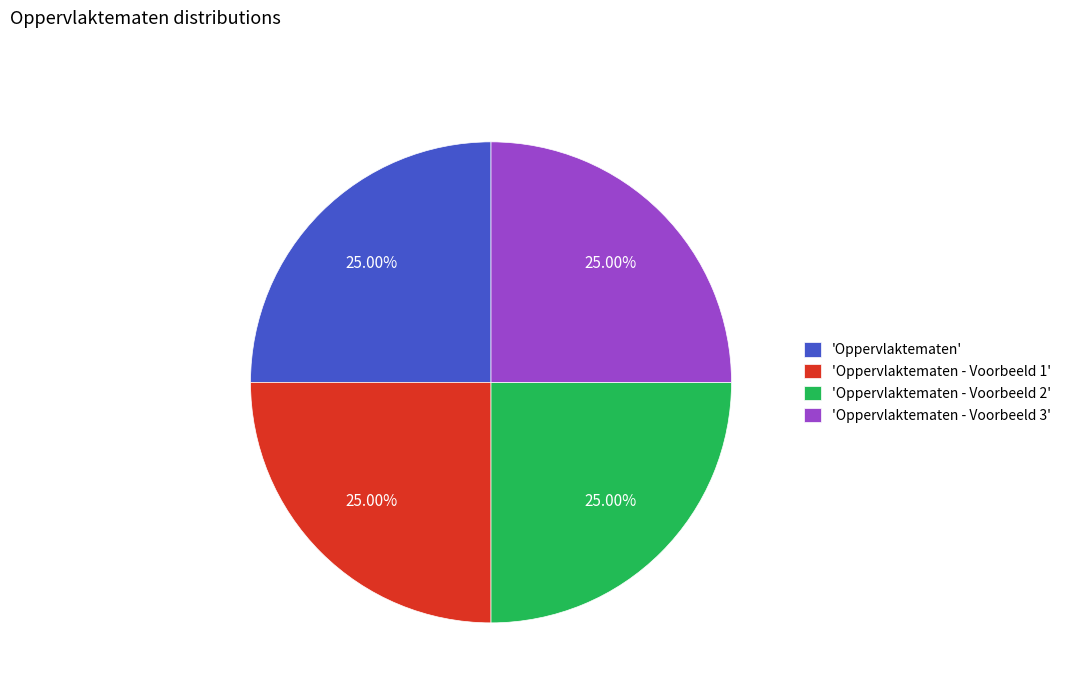

Is there a majority slice in this chart?

No